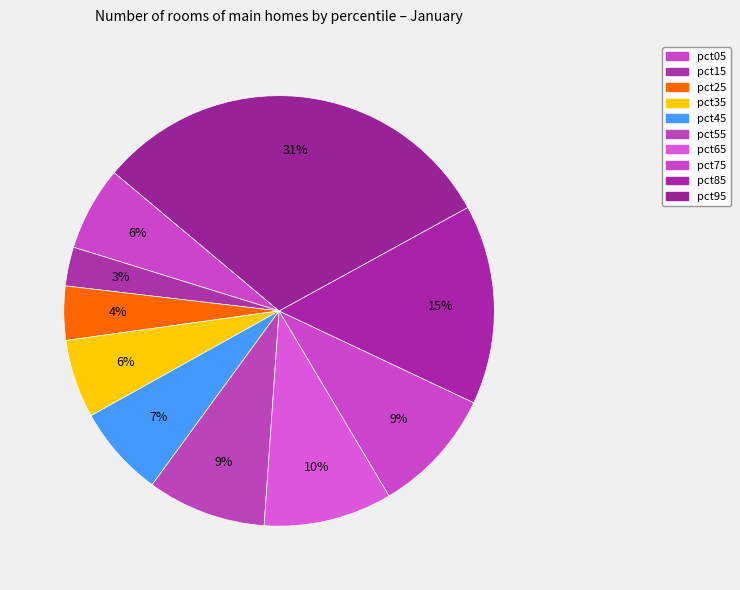

How many slices are in this pie chart?

10